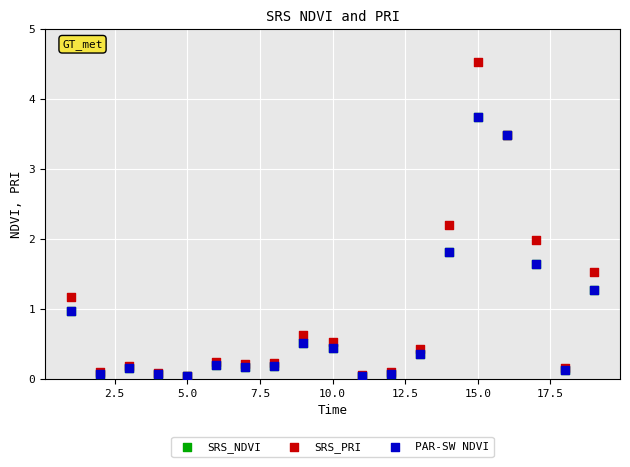

Which series has the largest Y range (max minus min)?

SRS_PRI